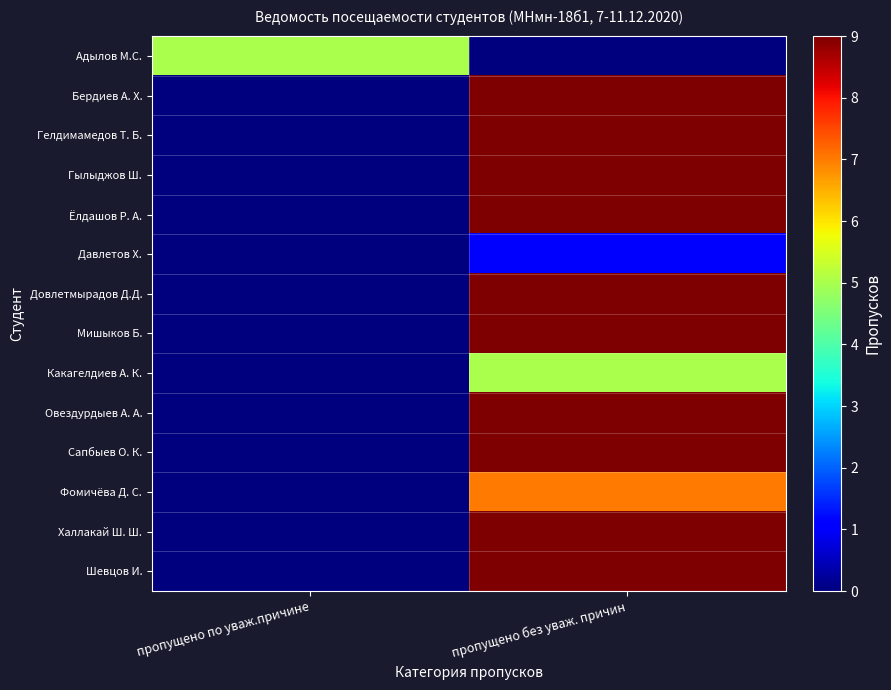

What is the spread (max minus min) of values at пропущено без уваж. причин?

9